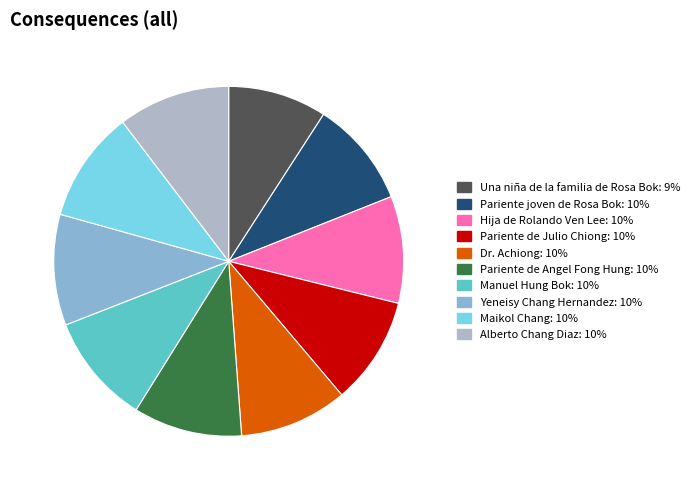

Does any single category account for the majority?

No